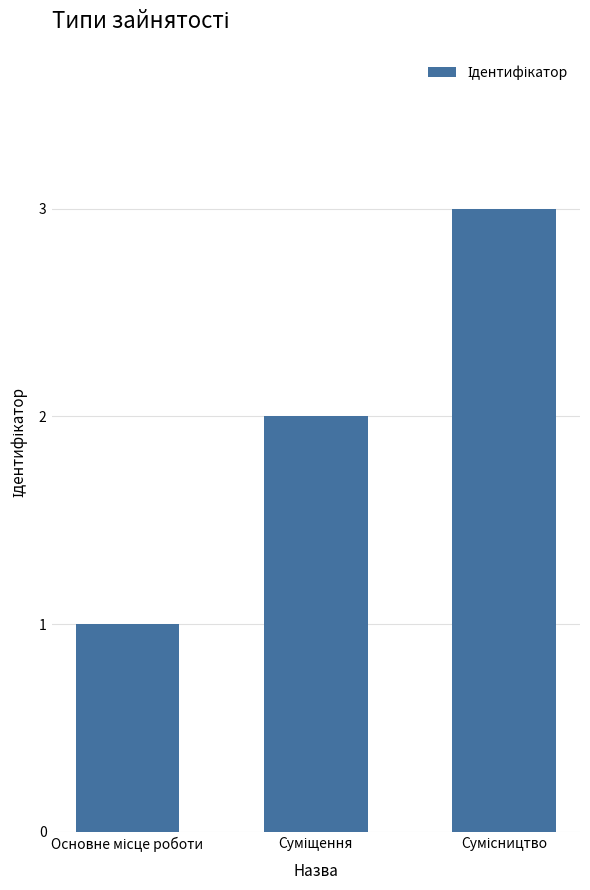

What is the value of the 3rd bar from the left?

3